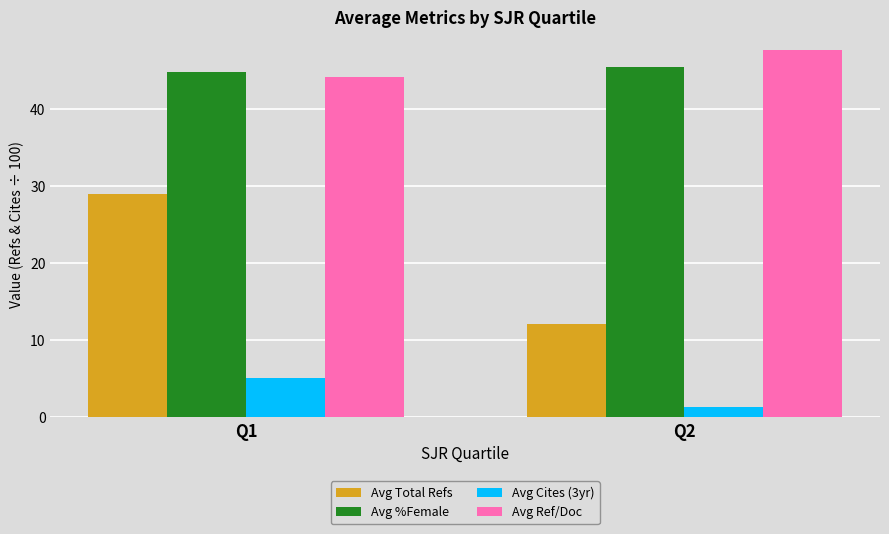

What are all the series names shown in the legend?

Avg Total Refs, Avg %Female, Avg Cites (3yr), Avg Ref/Doc